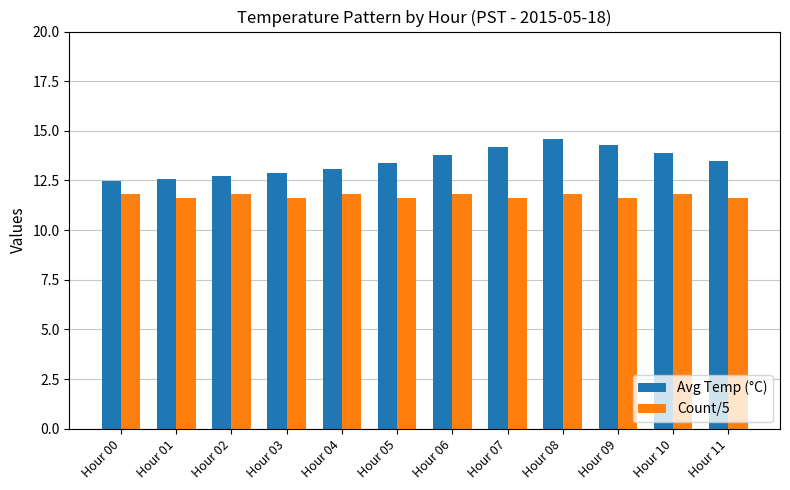

What is the value of the Count/5 bar at the 3rd from the left?

11.8